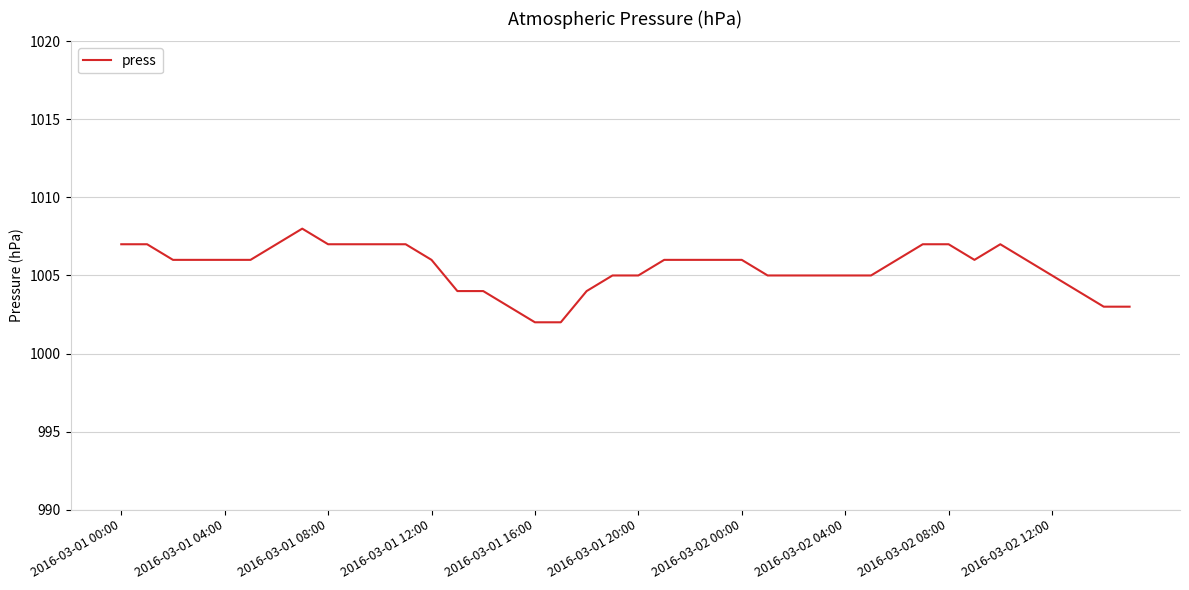

What is the smallest value displayed?

1002